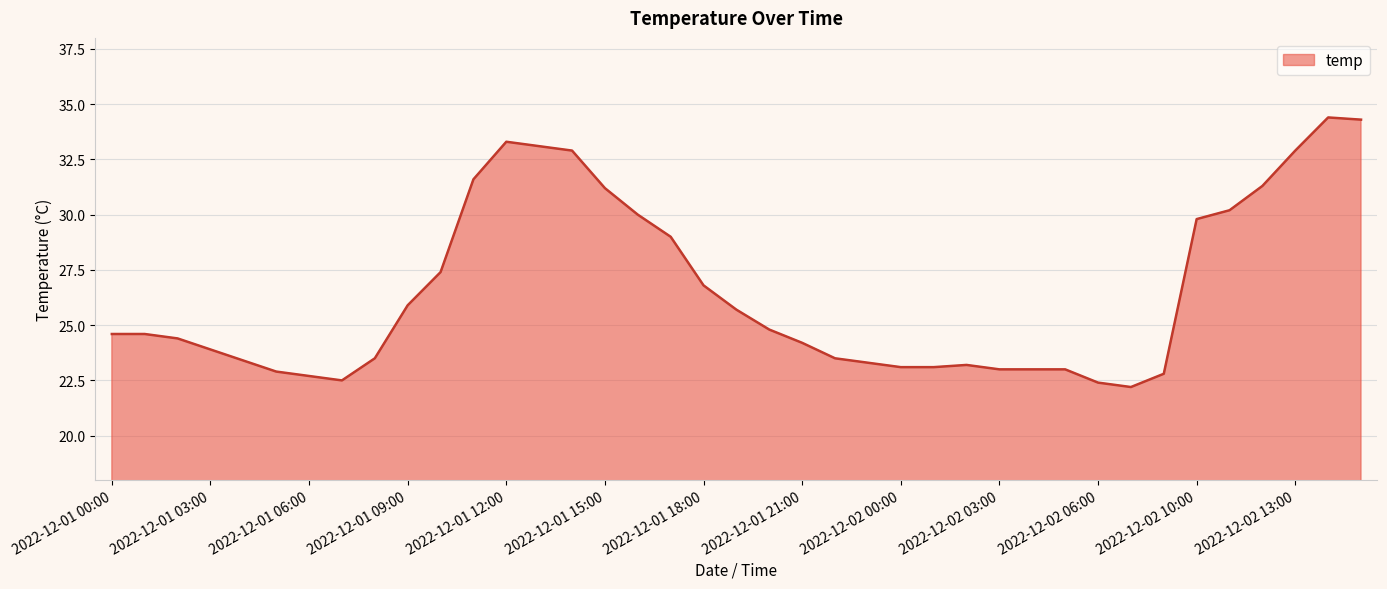

What is the greatest value displayed?

34.4